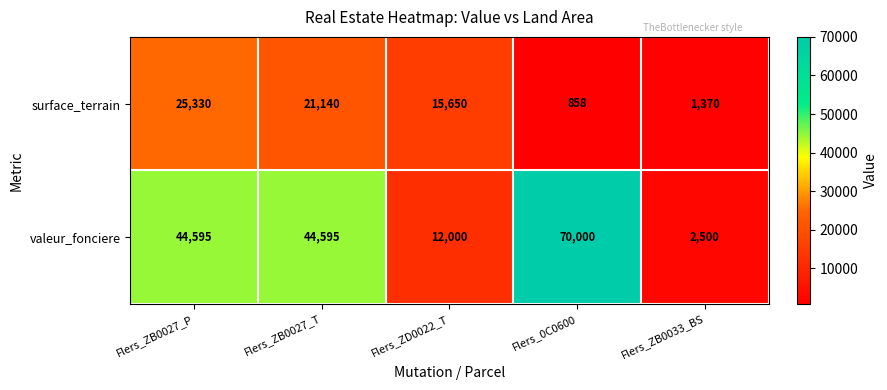

What is the greatest value displayed?

70000